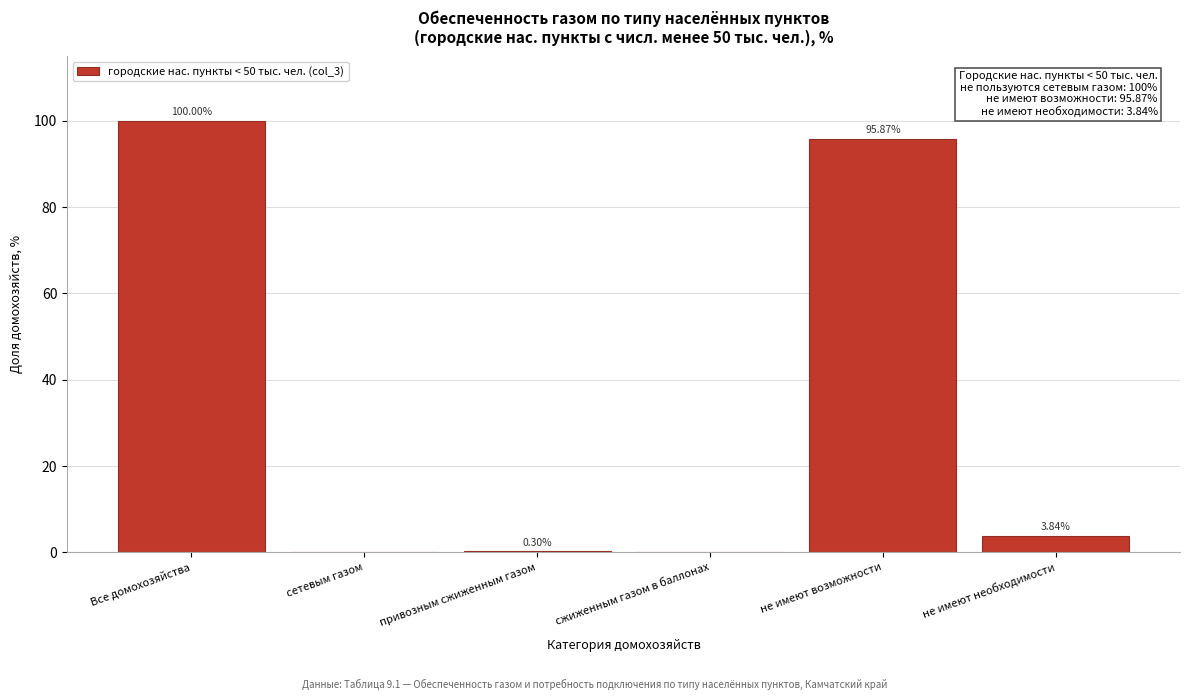

At which label is the value closest to 50?

не имеют возможности